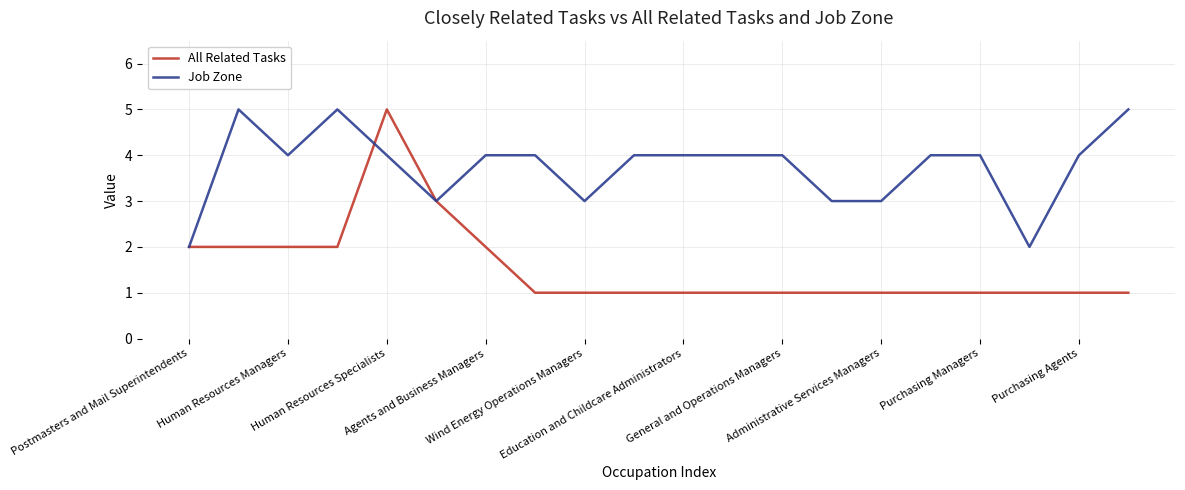

What is the greatest value displayed?

5